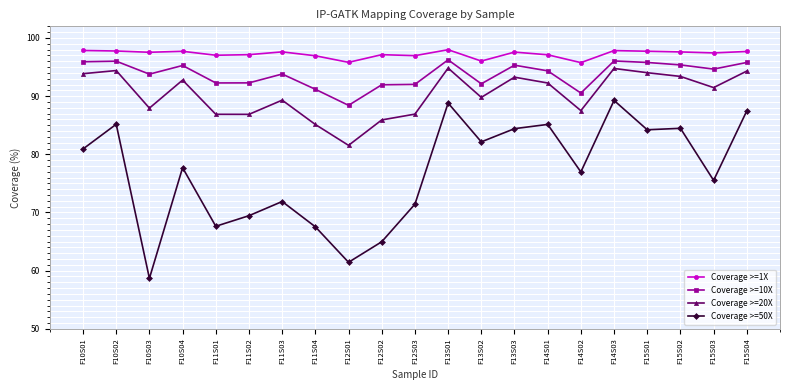

What is the maximum value shown in the chart?

98.0